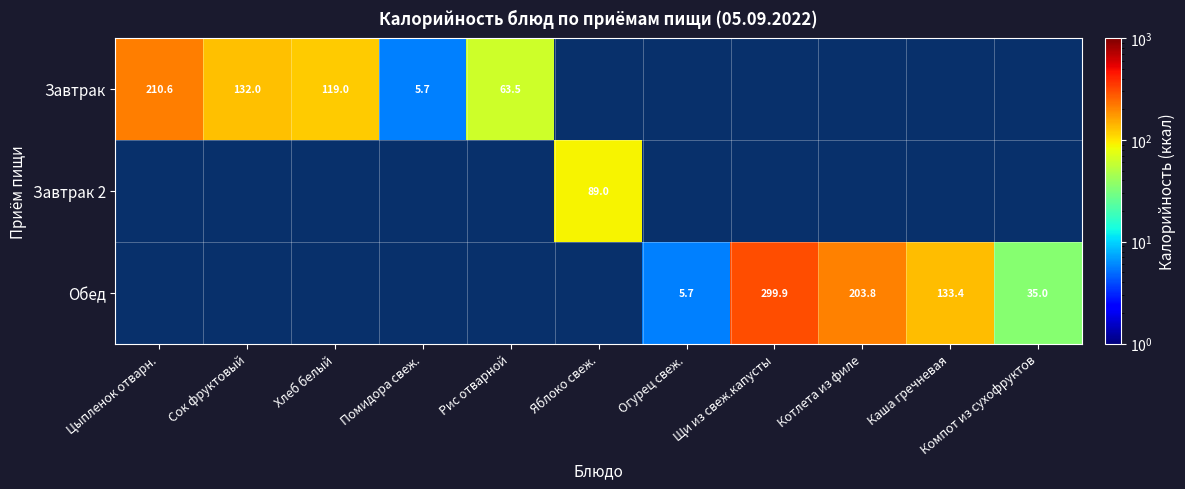

Is it true that Завтрак equals 12.7 at Рис отварной?

False